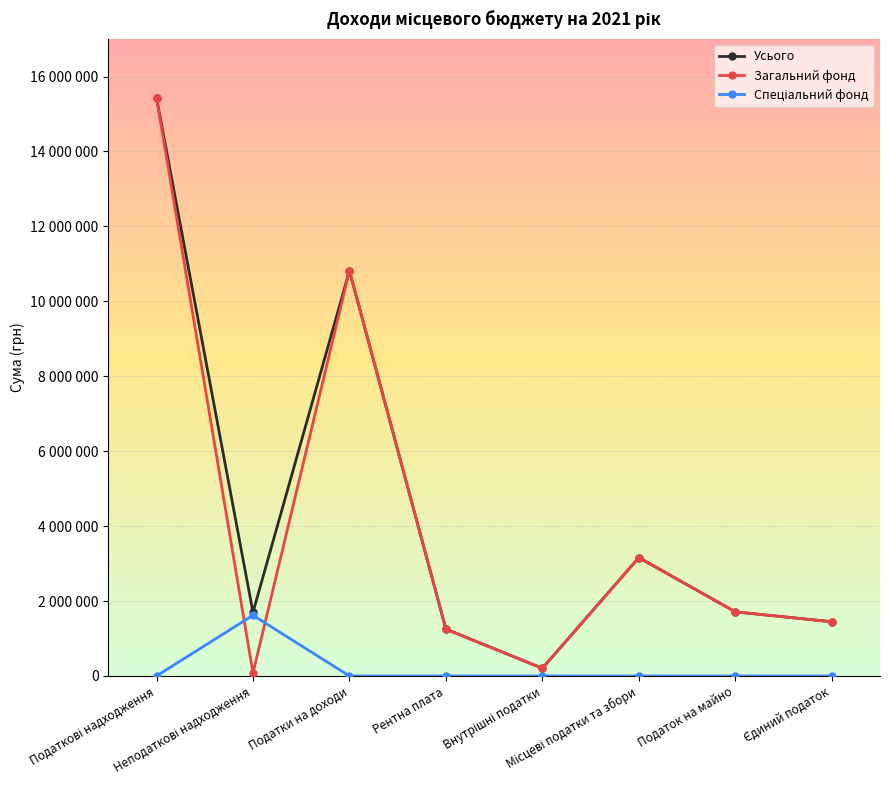

At which label is Усього closest to 7819400?

Податки на доходи